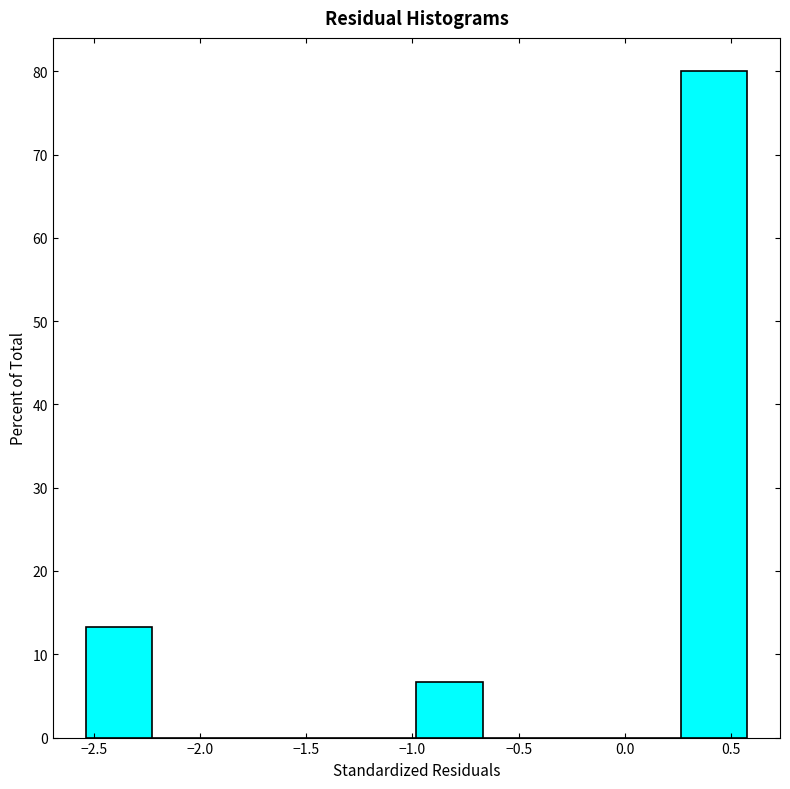

Reading left to right, list every bar in this chart as the range it spans on the x-axis followed by its height. Neither the bar edges nor the heights are printed on the chart, so give them approximately, as read against the axes.

-2.55 to -2.25: 13
-2.25 to -1.90: 0
-1.90 to -1.60: 0
-1.60 to -1.30: 0
-1.30 to -1.00: 0
-1.00 to -0.65: 7
-0.65 to -0.35: 0
-0.35 to -0.05: 0
-0.05 to 0.25: 0
0.25 to 0.60: 80